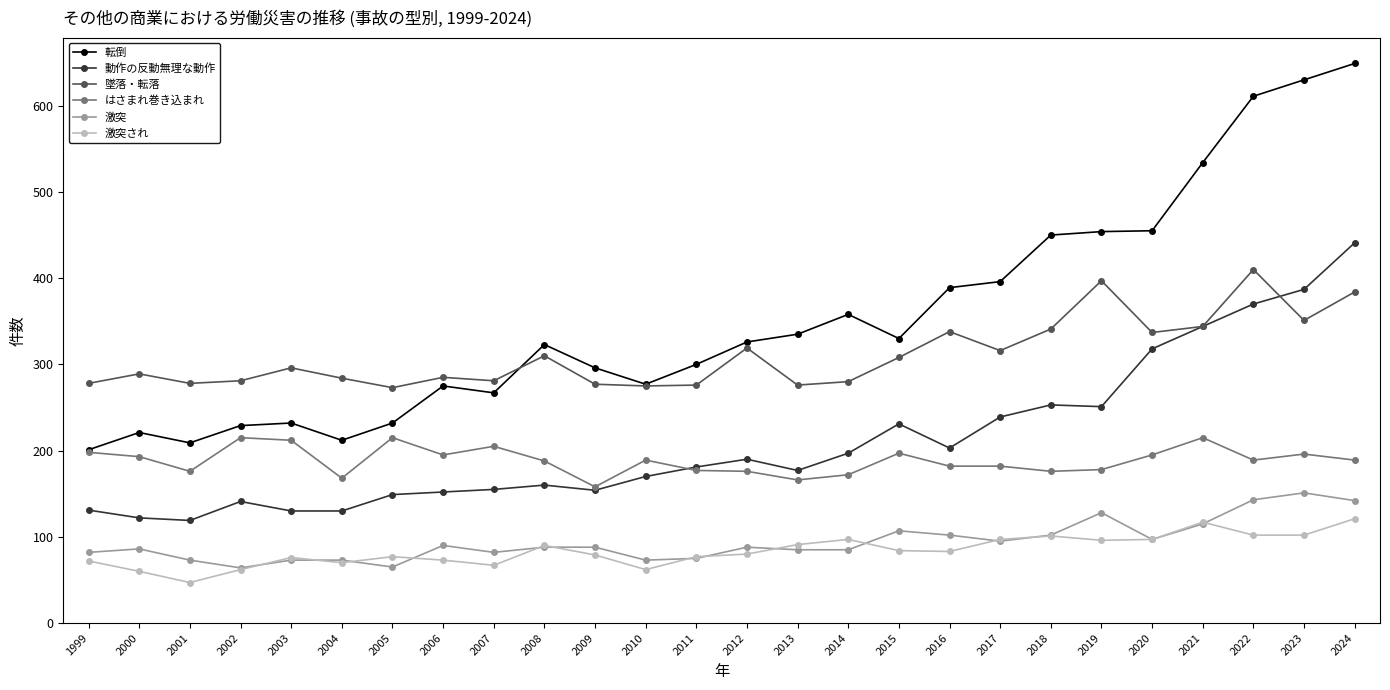

Is this an area chart (filled region under the line)?

No